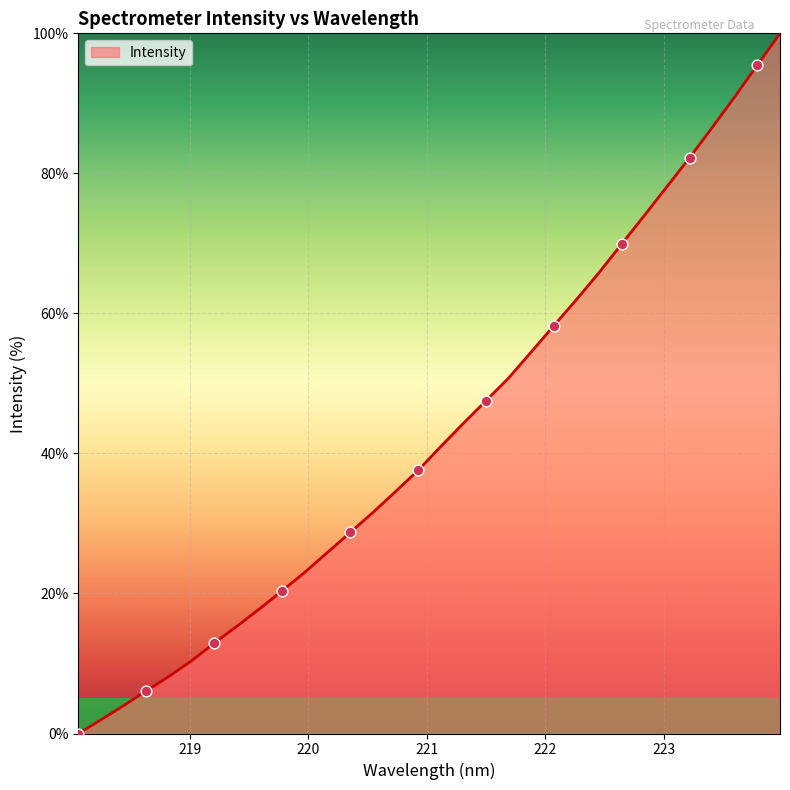

What is the difference between the maximum and minimum values?

100.0